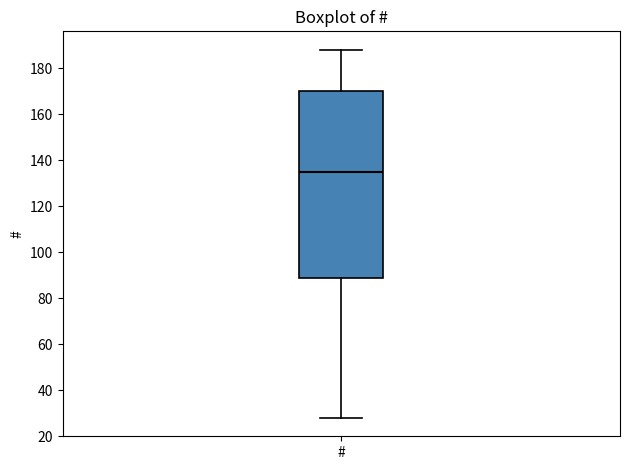

Transcribe this box plot: give where the median line is, the range the box spans, and where the two whiskers end, as read against the y-axis. The values are not printed on the chart, so give them approximately, as read against the axis.

median 136, box 90 to 170, whiskers 28 to 188